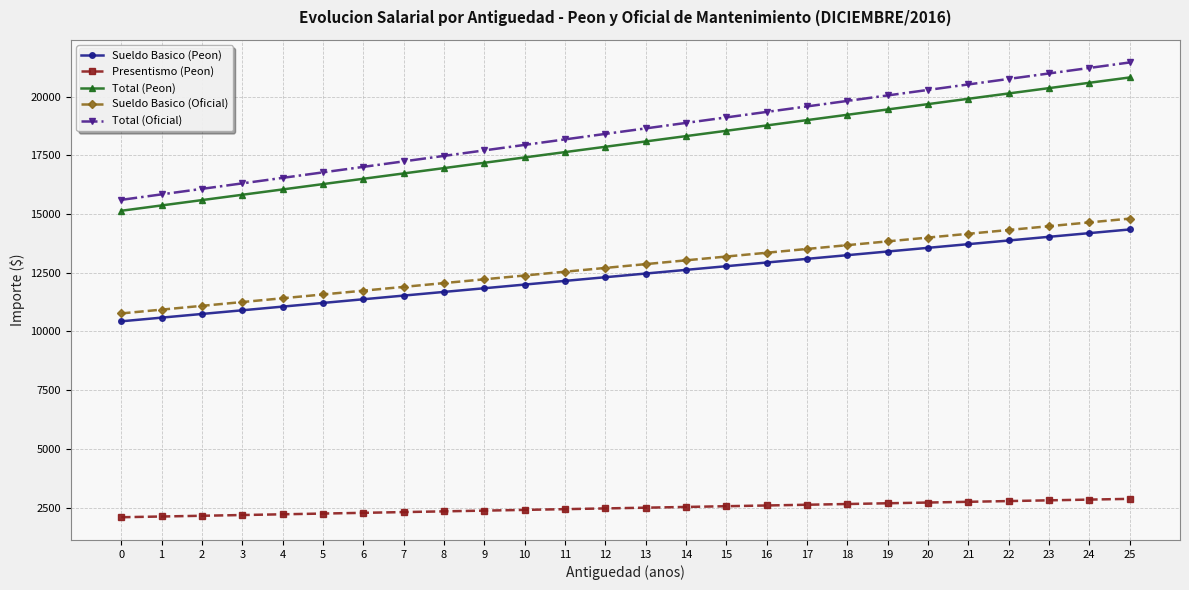

What is the value of the Sueldo Basico (Peon) point at the 2nd from the left?

10587.8